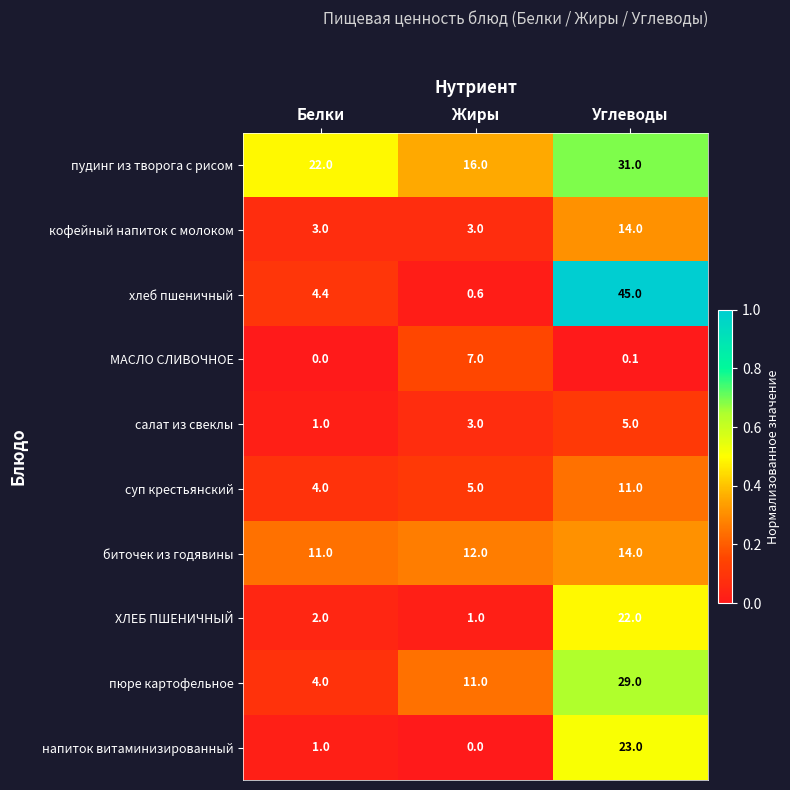

Which series has the widest spread of values?

хлеб пшеничный